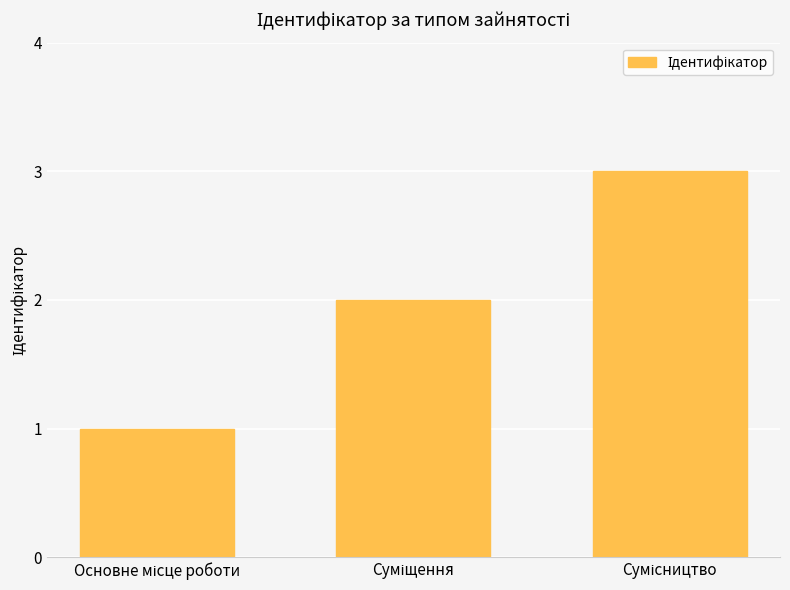

What is the greatest value displayed?

3